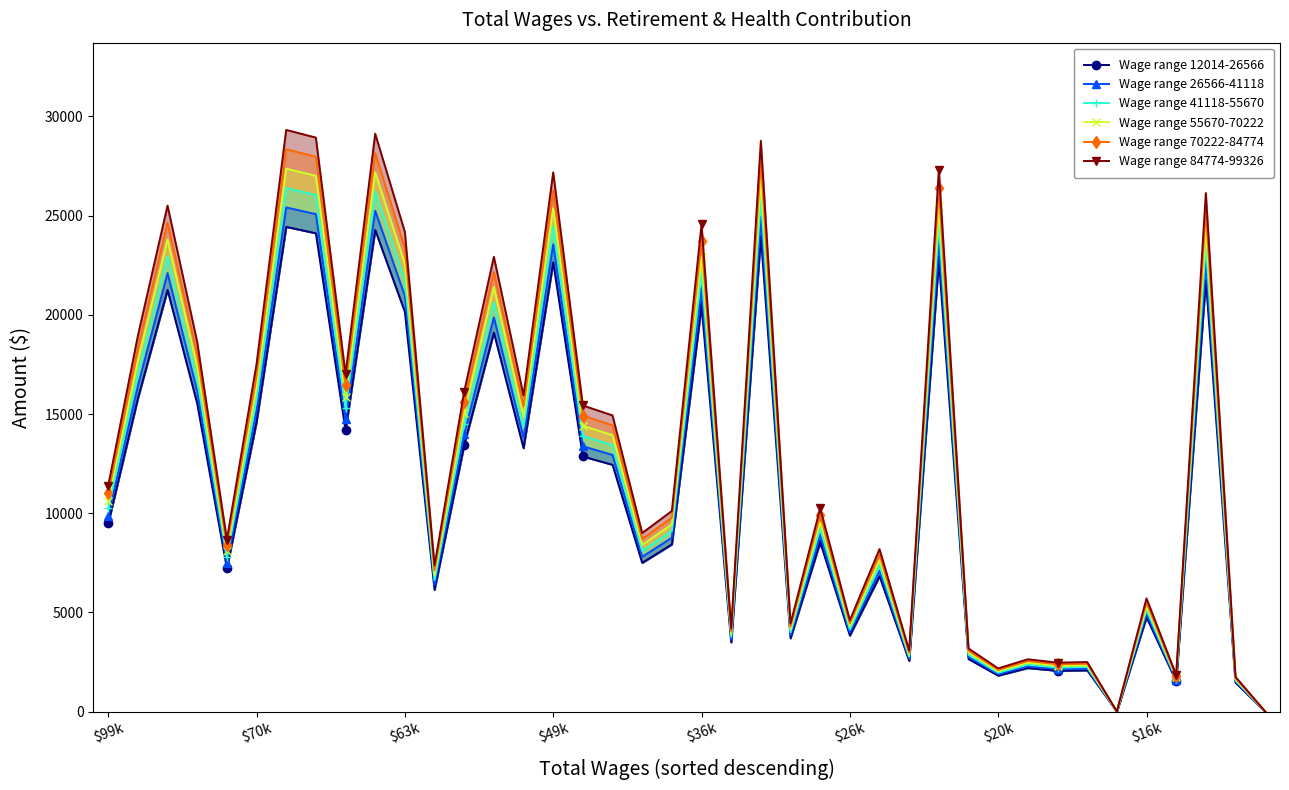

What is the value of the Wage range 70222-84774 point at the 7th from the left?

28345.8